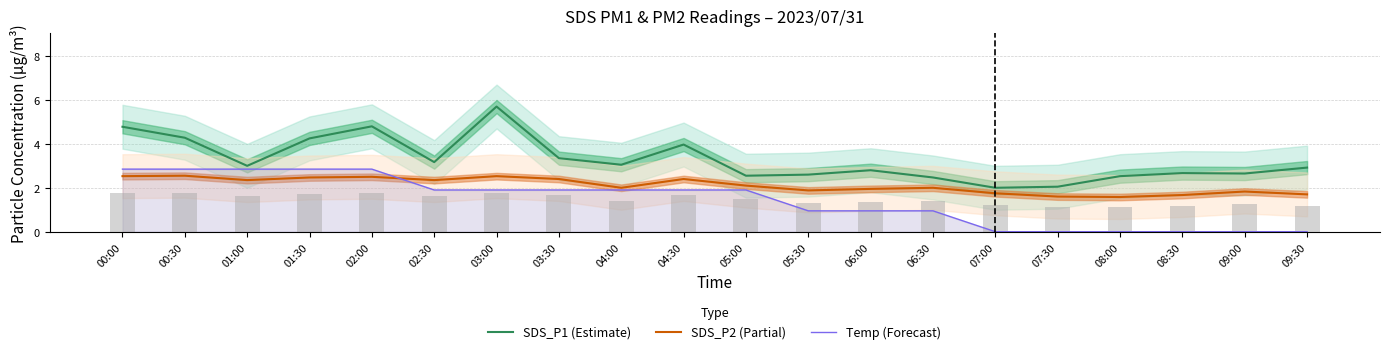

What is the difference between the Temp (Forecast) values at 06:30 and 04:30?

0.9